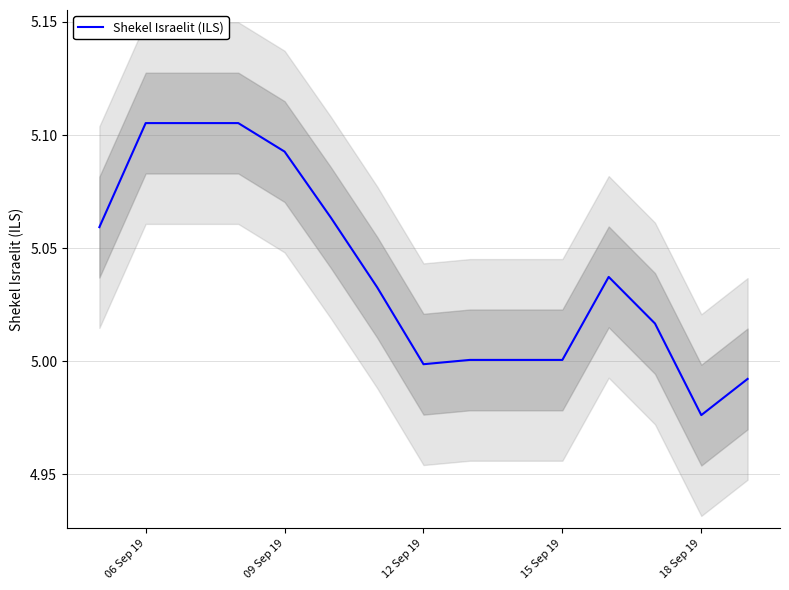

True or false: the data has more than 2 interior local peaks.

False